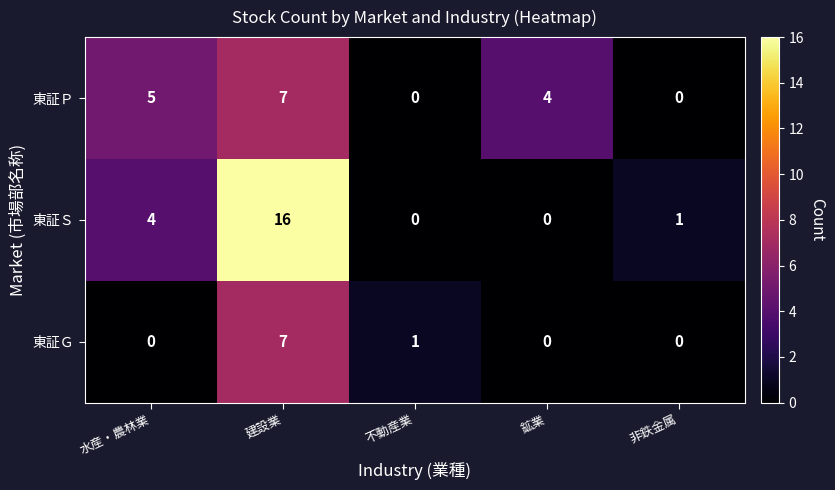

Reading left to right, list all the values displayed in this chart.

東証Ｐ: 水産・農林業=5	建設業=7	不動産業=0	鉱業=4	非鉄金属=0
東証Ｓ: 水産・農林業=4	建設業=16	不動産業=0	鉱業=0	非鉄金属=1
東証Ｇ: 水産・農林業=0	建設業=7	不動産業=1	鉱業=0	非鉄金属=0